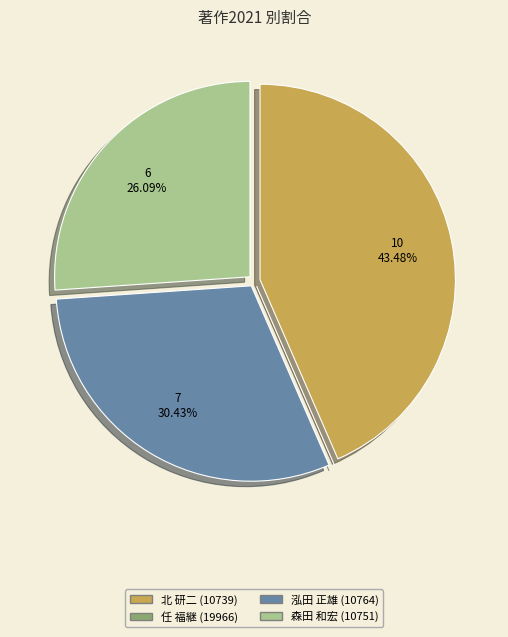

Combined, do 北 研二 (10739) and 森田 和宏 (10751) account for over 50%?

Yes